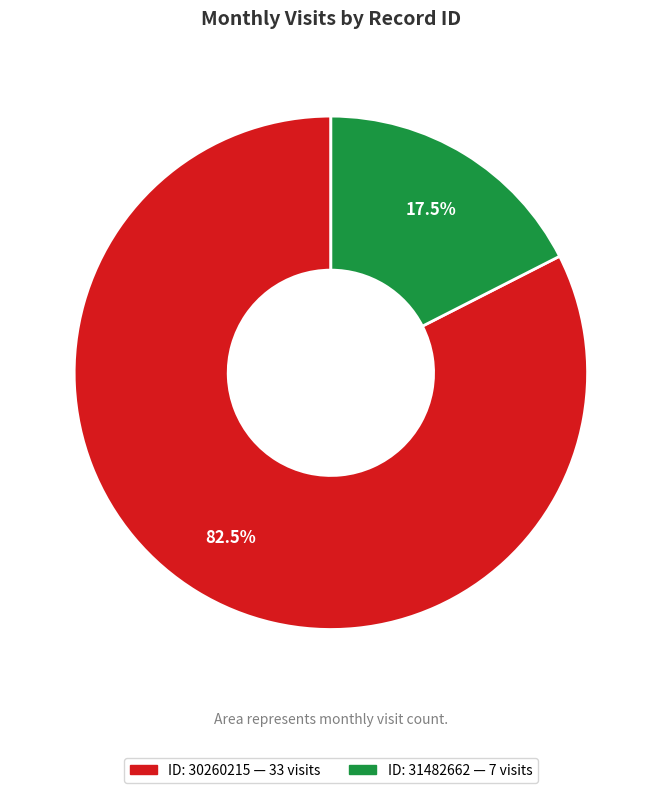

Is there any slice that represents more than half of the pie?

Yes